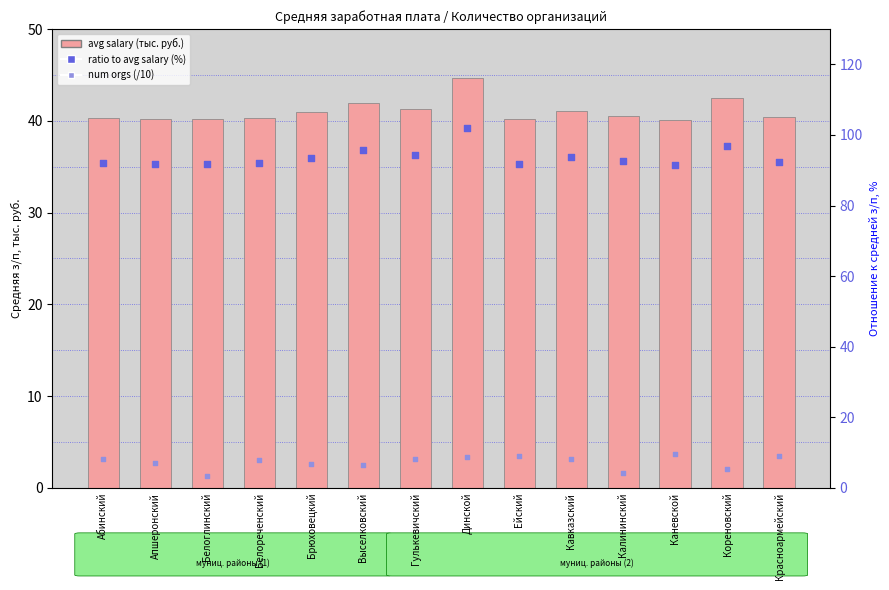

Which series contains the lowest Y value?

num orgs (/10)